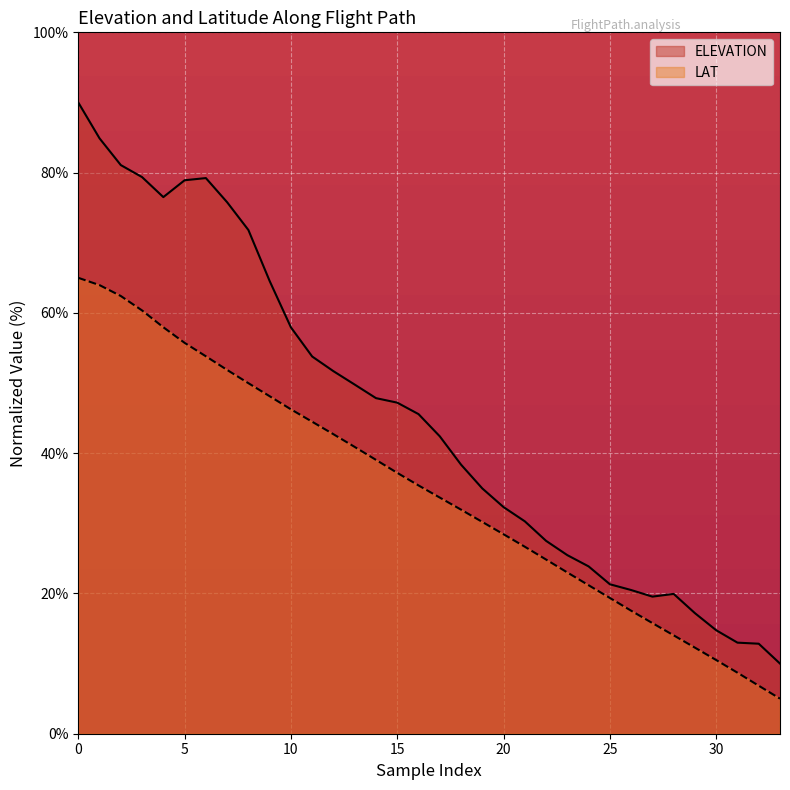

The value of ELEVATION at 16 is 45.6. True or false?

True